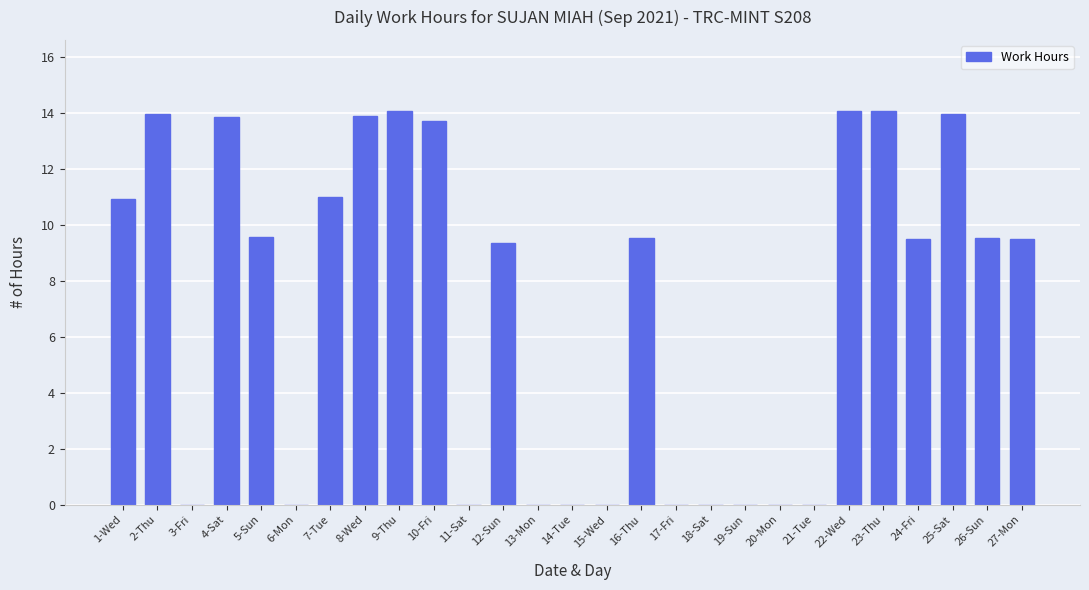

Where does the data first go above 9?

1-Wed